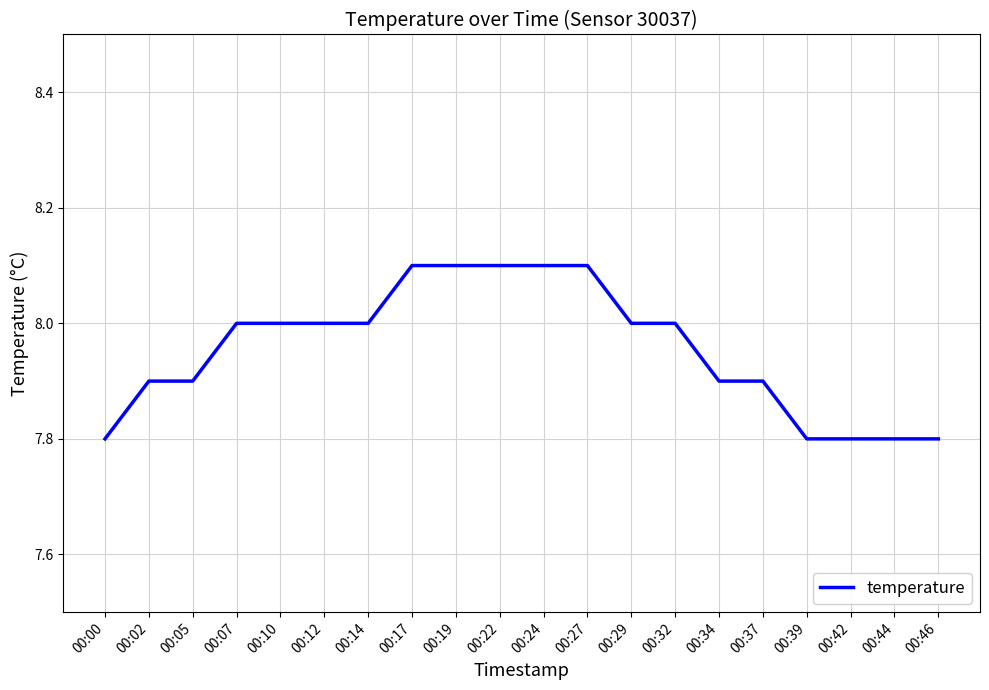

Reading left to right, transcribe all the data shown in this chart.

00:00=7.8	00:02=7.9	00:05=7.9	00:07=8.0	00:10=8.0	00:12=8.0	00:14=8.0	00:17=8.1	00:19=8.1	00:22=8.1	00:24=8.1	00:27=8.1	00:29=8.0	00:32=8.0	00:34=7.9	00:37=7.9	00:39=7.8	00:42=7.8	00:44=7.8	00:46=7.8